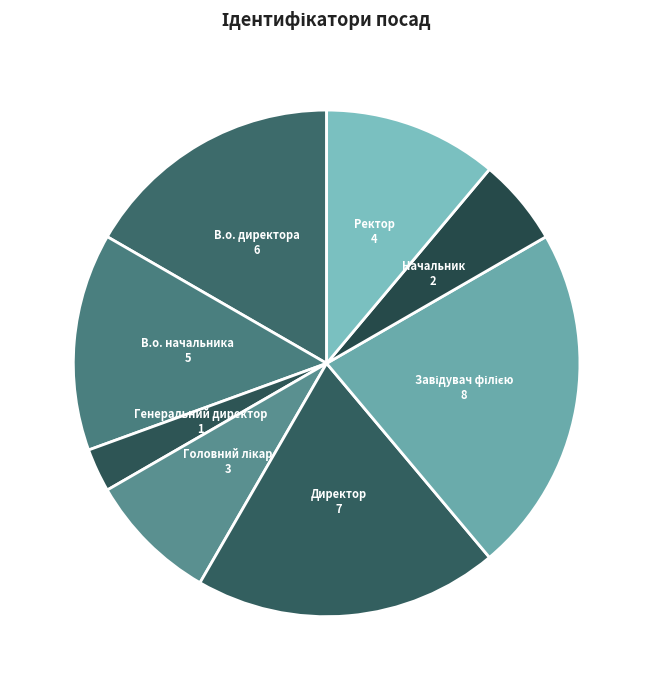

Is there any slice that represents more than half of the pie?

No